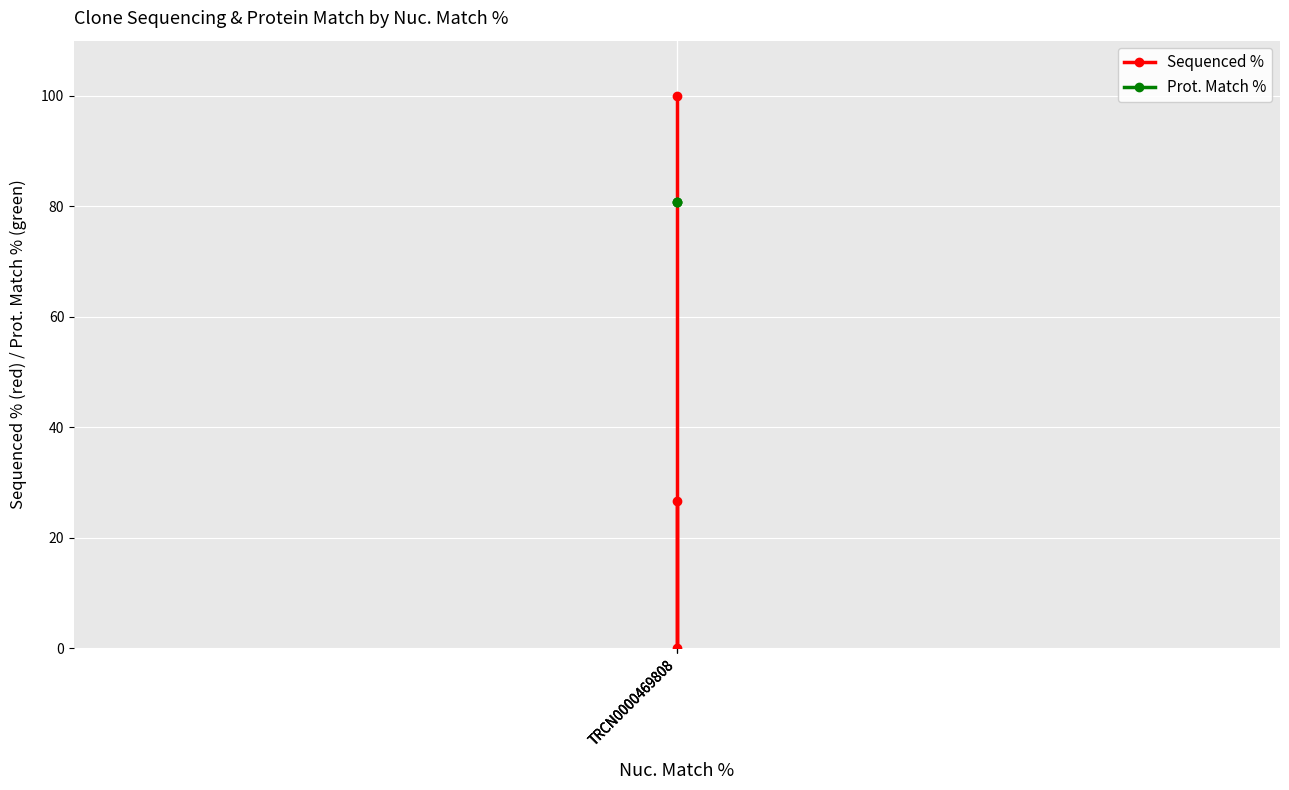

How many lines are shown in the chart?

2